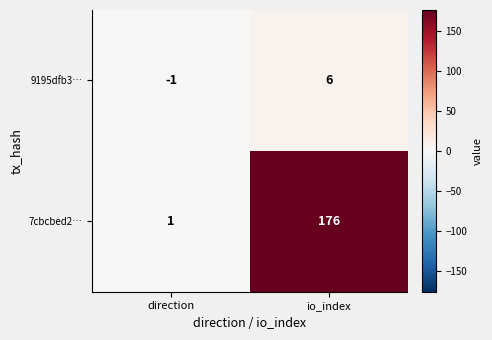

Rank the series by their maximum value, from lowest to highest.

9195dfb3…, 7cbcbed2…